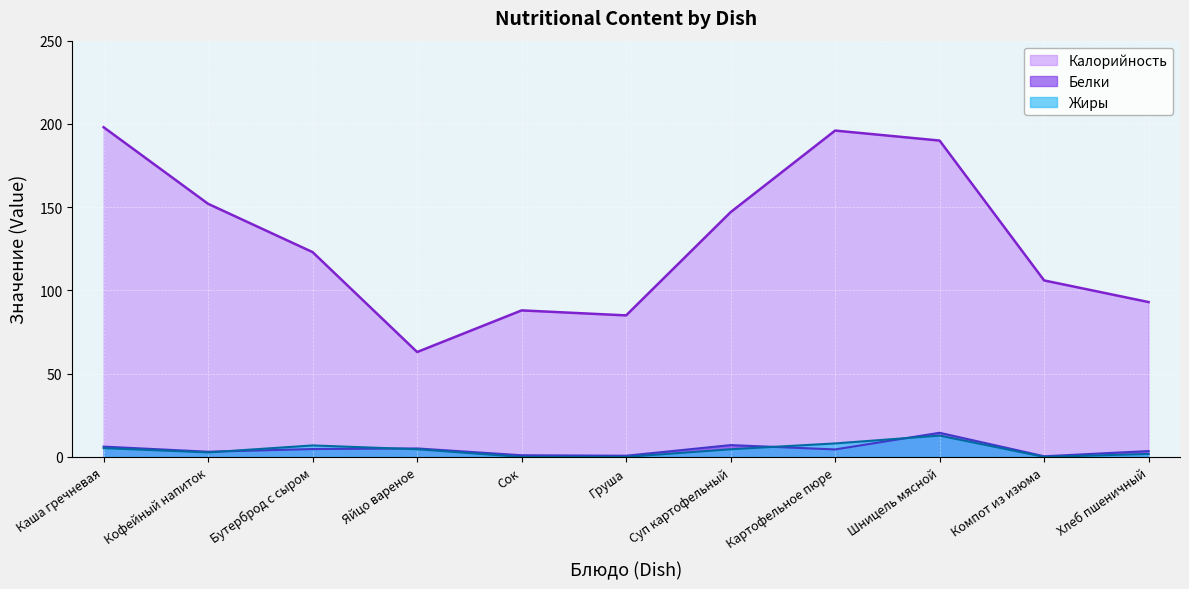

Which category has the lowest value in the Белки series?

Компот из изюма